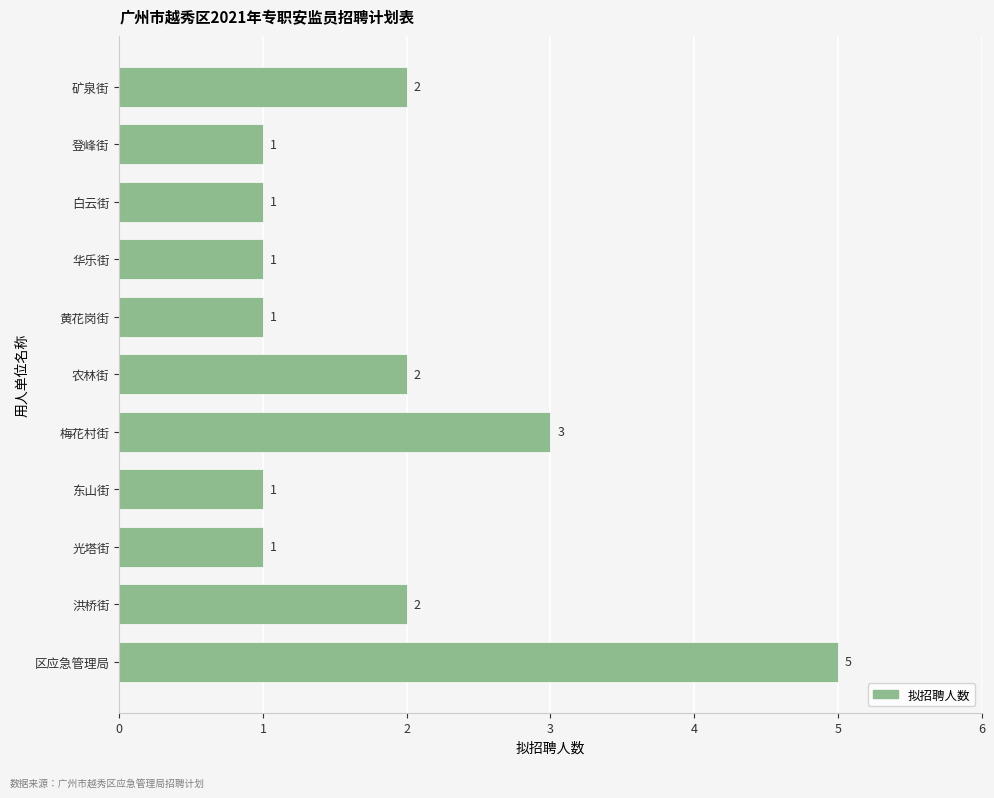

Reading bottom to top, transcribe all the data shown in this chart.

5	2	1	1	3	2	1	1	1	1	2